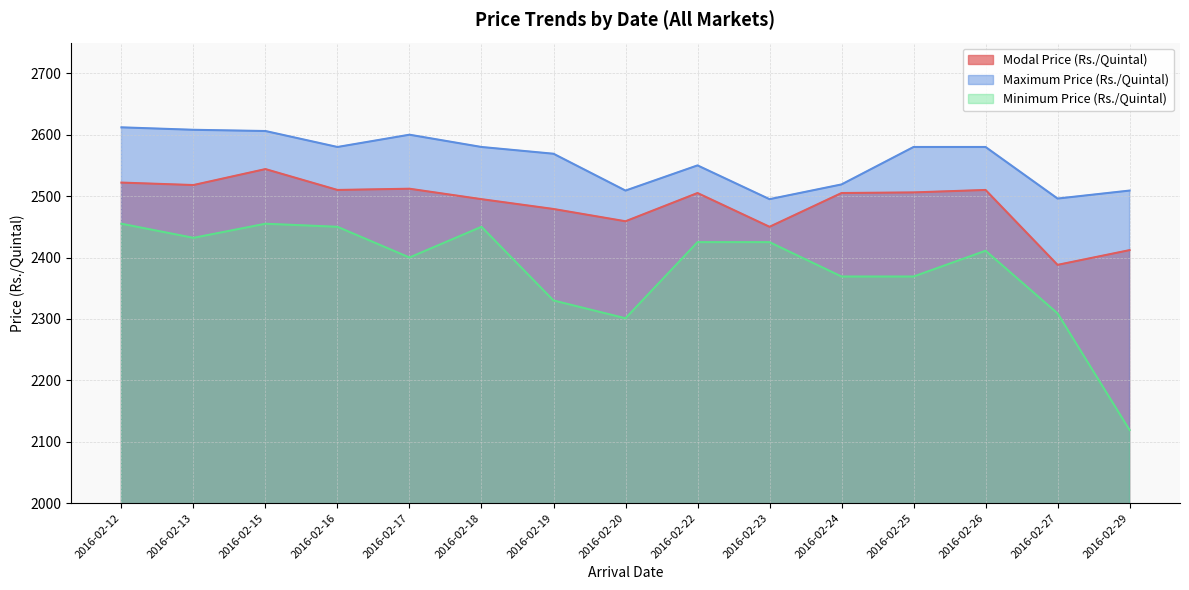

What is the difference between the Maximum Price (Rs./Quintal) values at 2016-02-19 and 2016-02-22?

19